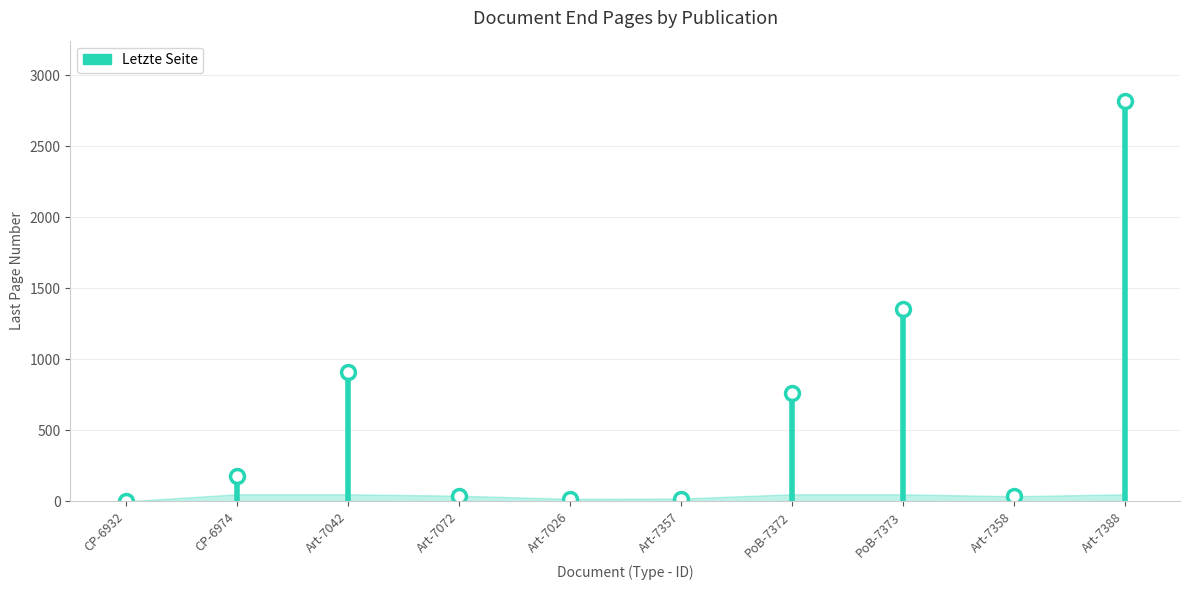

What is the maximum value shown in the chart?

50